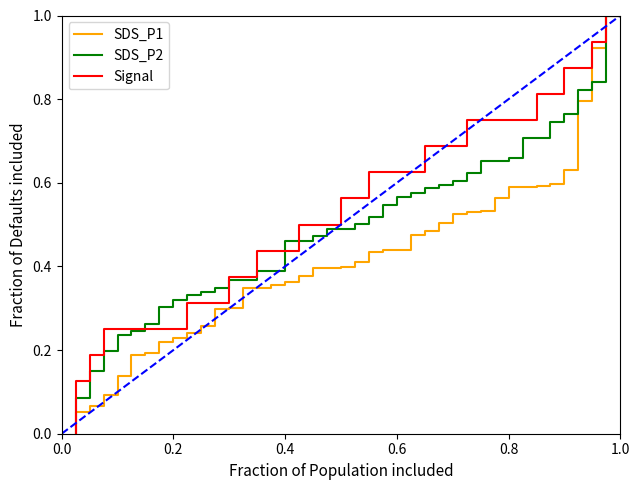

Which series has the largest total across all categories?

Signal